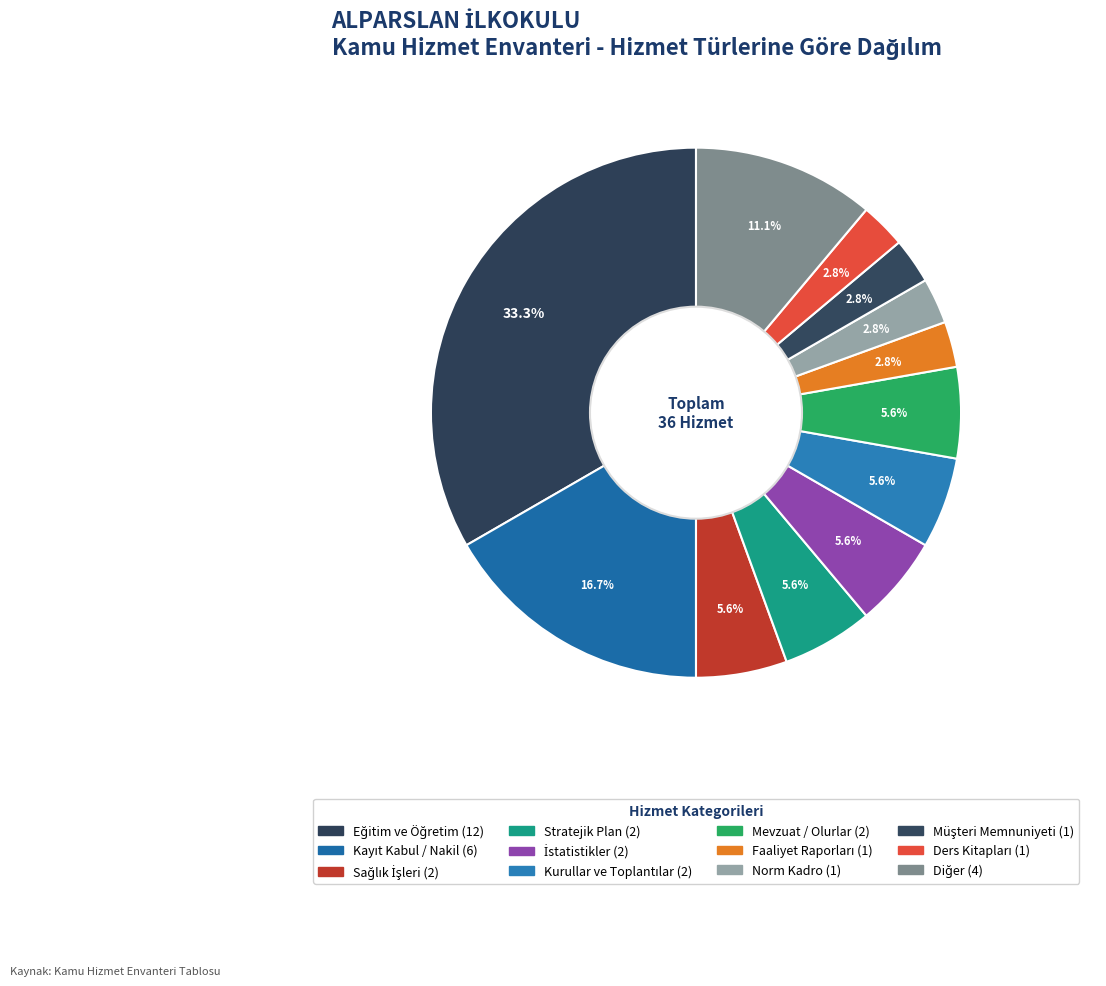

To the nearest percent, what is the combined percentage of Kurullar ve Toplantılar and Diğer?

17%